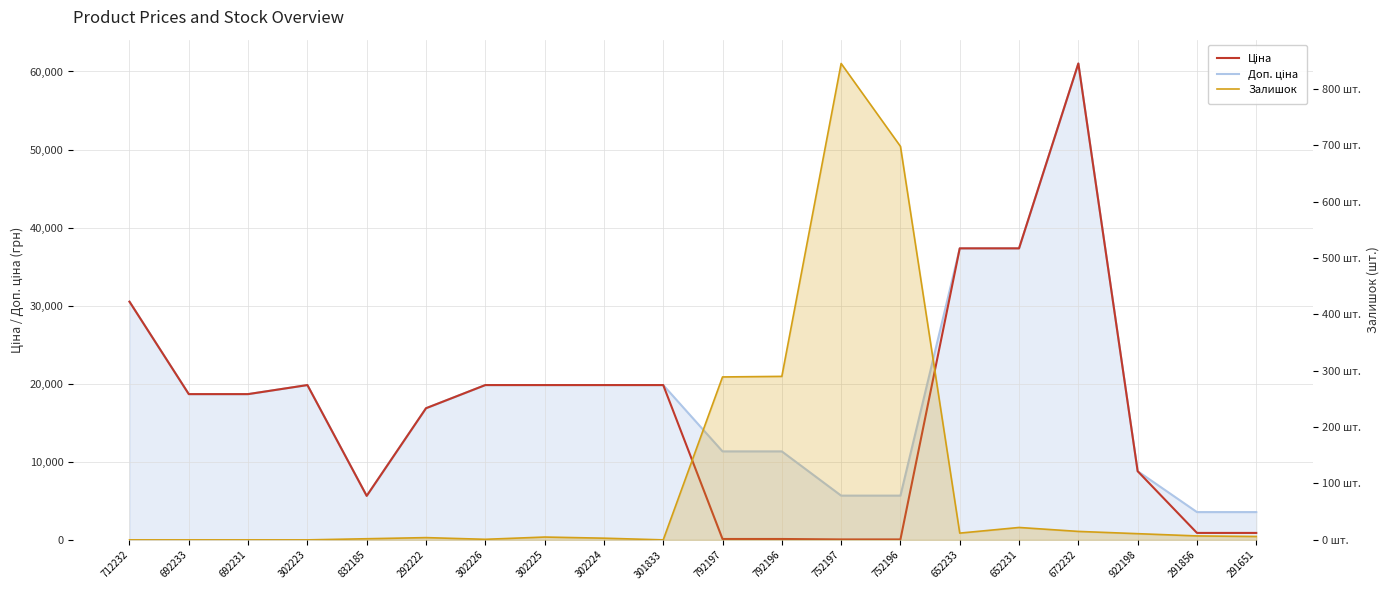

Reading right to left, extract all data points from this chart.

Ціна: 291651=889.9	291856=889.9	922198=8797.6	672232=61024.7	652231=37343.0	652233=37343.0	752196=56.7	752197=56.7	792196=113.3	792197=113.3	301833=19831.1	302224=19831.1	302225=19831.1	302226=19831.1	292222=16863.2	832185=5636.0	302223=19831.1	692231=18671.5	692233=18671.5	712232=30512.3
Доп. ціна: 291651=3559.7	291856=3559.7	922198=8797.6	672232=61024.7	652231=37343.0	652233=37343.0	752196=5667.0	752197=5667.0	792196=11334.0	792197=11334.0	301833=19831.1	302224=19831.1	302225=19831.1	302226=19831.1	292222=16863.2	832185=5636.0	302223=19831.1	692231=18671.5	692233=18671.5	712232=30512.3
Залишок: 291651=6.0	291856=7.0	922198=11.0	672232=15.0	652231=22.0	652233=12.0	752196=698.0	752197=845.0	792196=290.0	792197=289.0	301833=0.0	302224=3.0	302225=5.0	302226=1.0	292222=4.0	832185=2.0	302223=0.0	692231=0.0	692233=0.0	712232=0.0